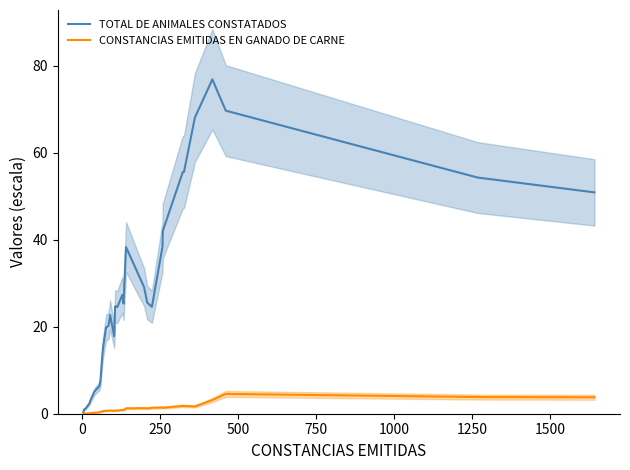

Reading left to right, what are all the values shown in this chart?

TOTAL DE ANIMALES CONSTATADOS: 0.4	0.7	1.0	1.2	2.4	3.1	5.1	6.4	7.6	11.6	15.1	19.8	20.2	22.7	17.8	24.7	24.5	27.3	25.3	38.3	29.1	25.5	24.6	38.4	42.0	55.5	55.6	68.1	76.9	69.7	54.3	50.9
CONSTANCIAS EMITIDAS EN GANADO DE CARNE: 0.0	0.0	0.0	0.0	0.1	0.1	0.2	0.3	0.4	0.5	0.6	0.7	0.7	0.8	0.7	0.8	0.7	0.9	0.9	1.2	1.3	1.2	1.4	1.4	1.4	1.8	1.8	1.7	3.2	4.6	3.8	3.8